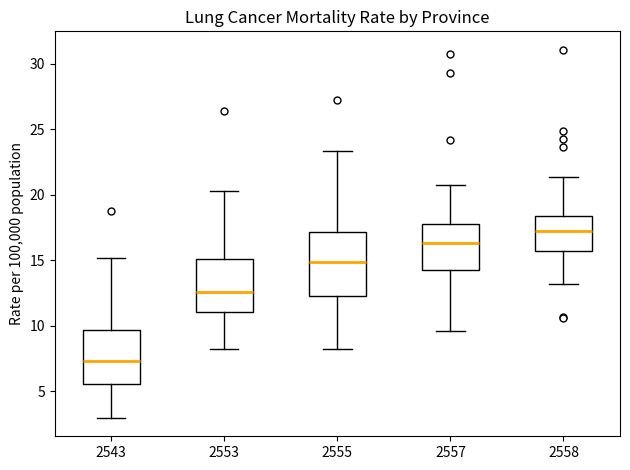

Comparing the boxes themselves (not the whiskers), which one is the tallest?

2555